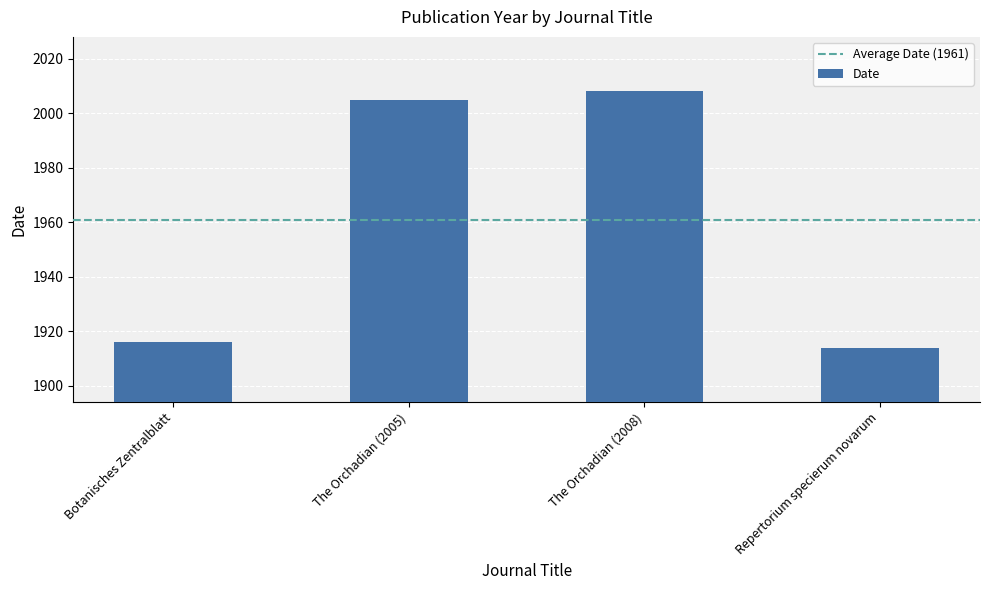

What is the label of the 3rd bar from the left?

The Orchadian (2008)